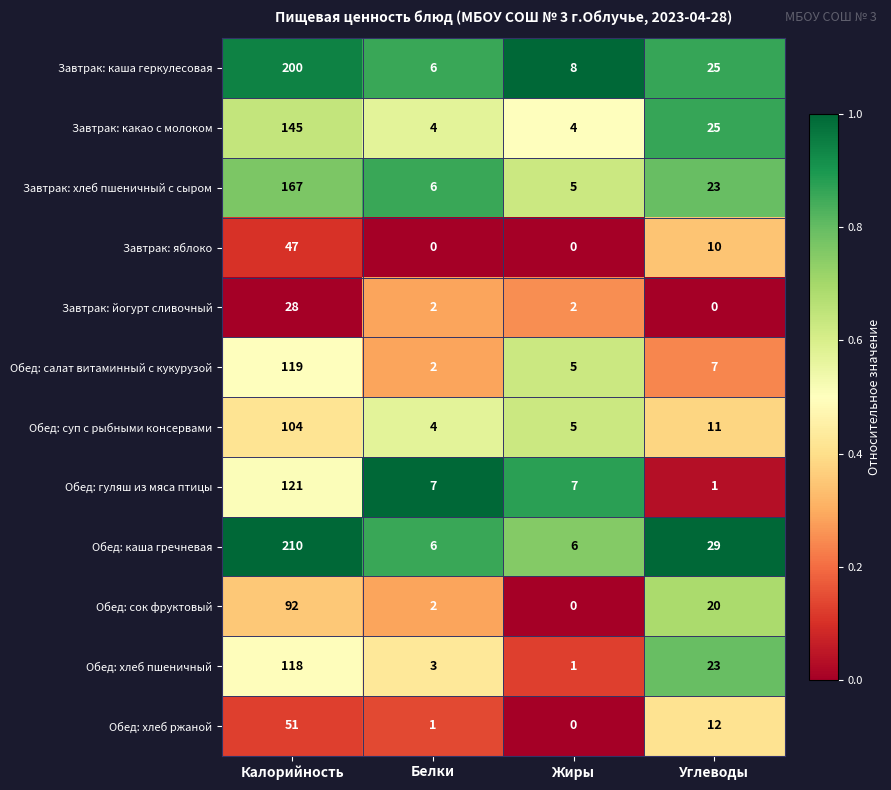

Where does the Завтрак: каша геркулесовая series first go above 25?

Калорийность